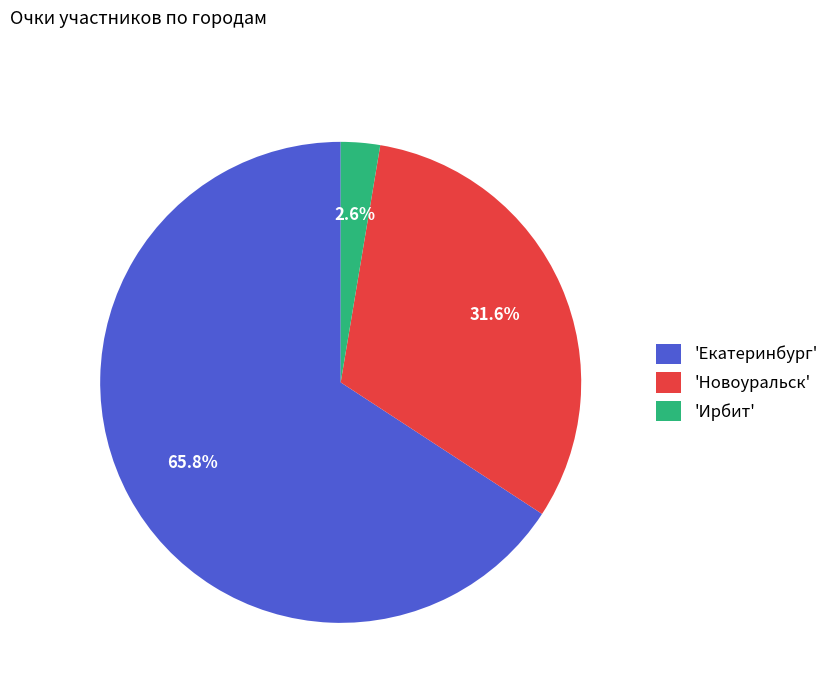

Count the number of slices in the pie.

3